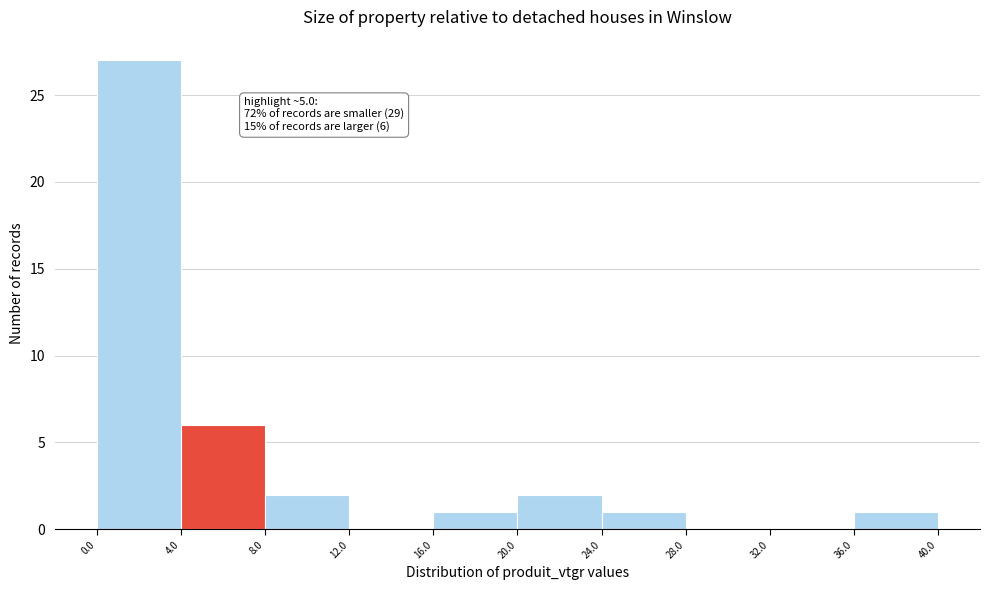

Which range on the x-axis has the tallest bar?

0.0 to 4.0